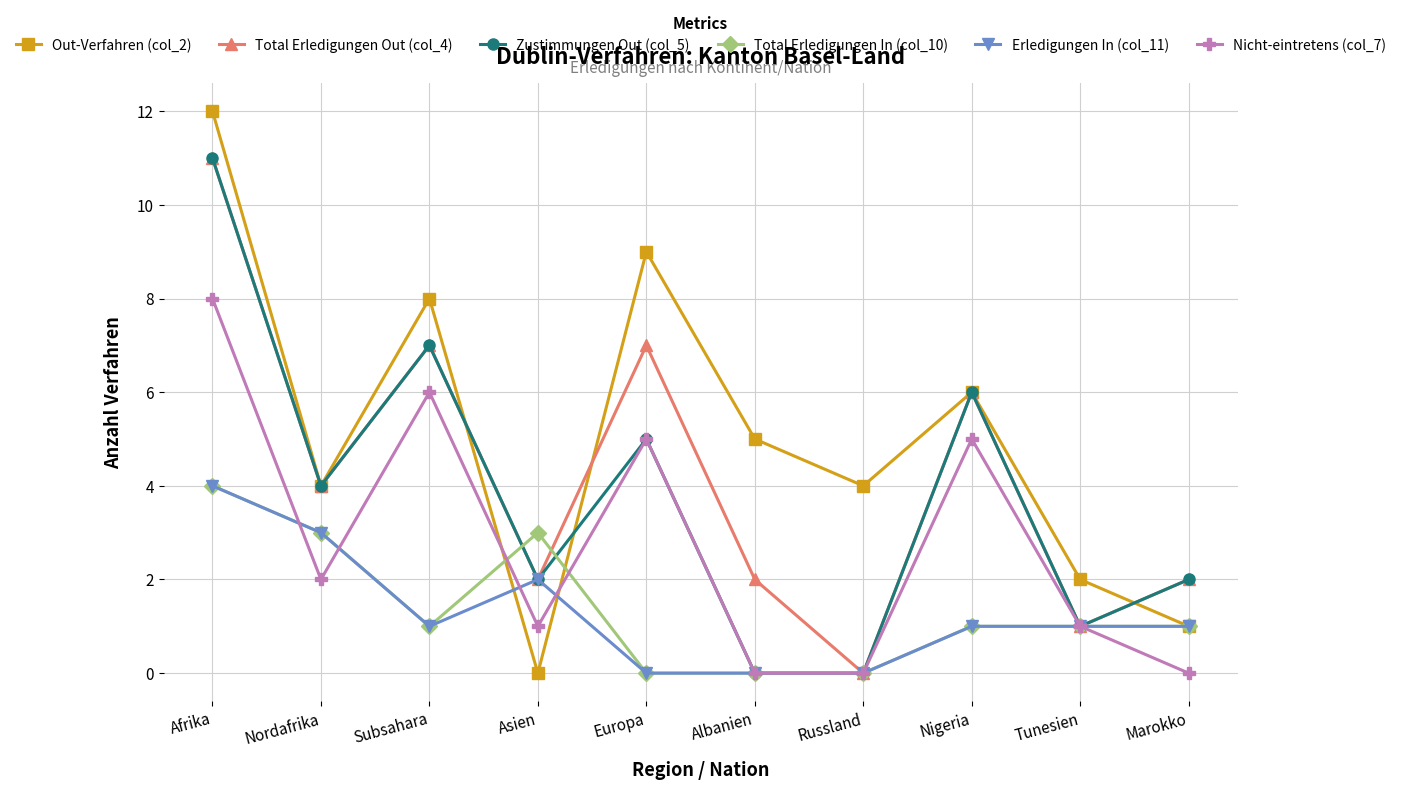

At which label is Erledigungen In (col_11) closest to 2?

Asien